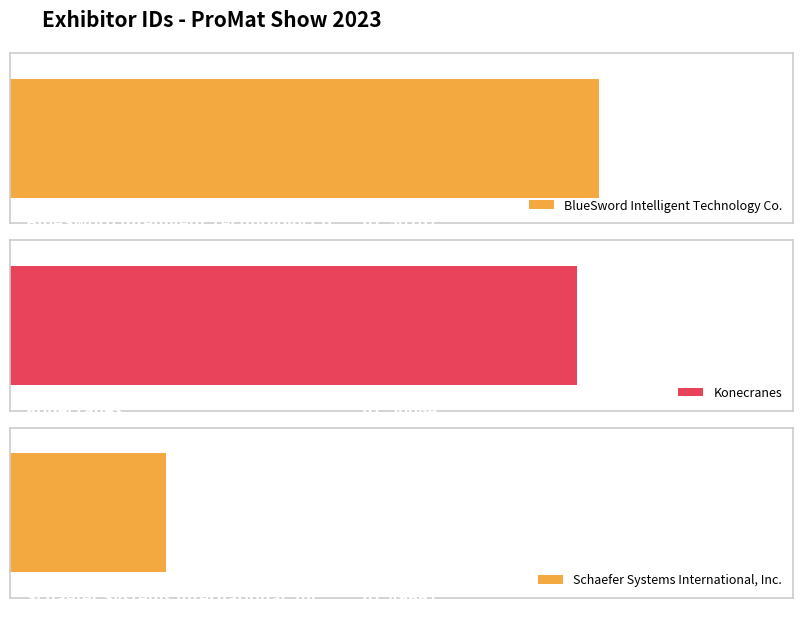

At which category does the chart reach its peak across all series?

BlueSword Intelligent Technology Co.